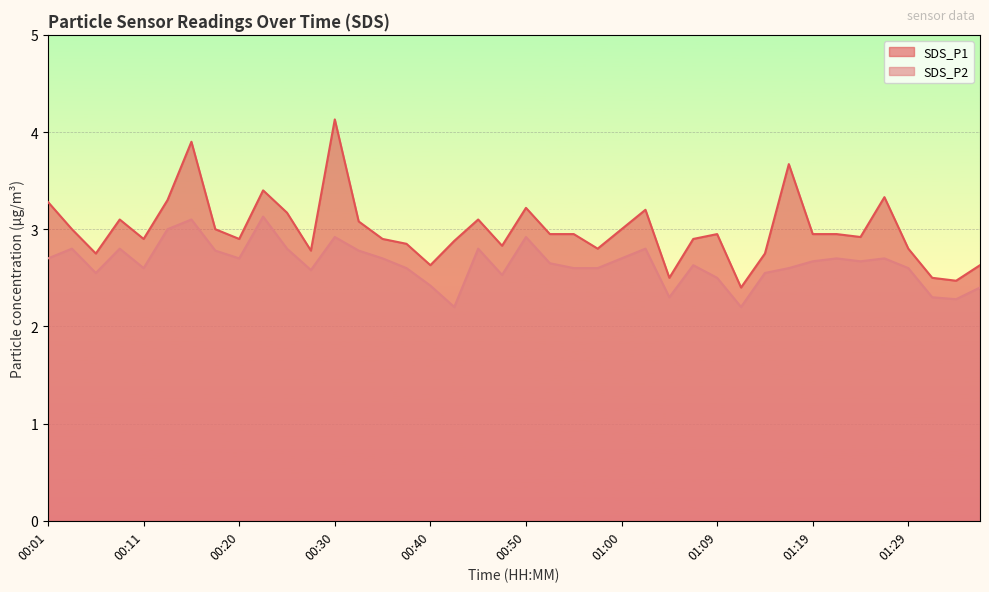

Which series has the largest range (max minus min)?

SDS_P1